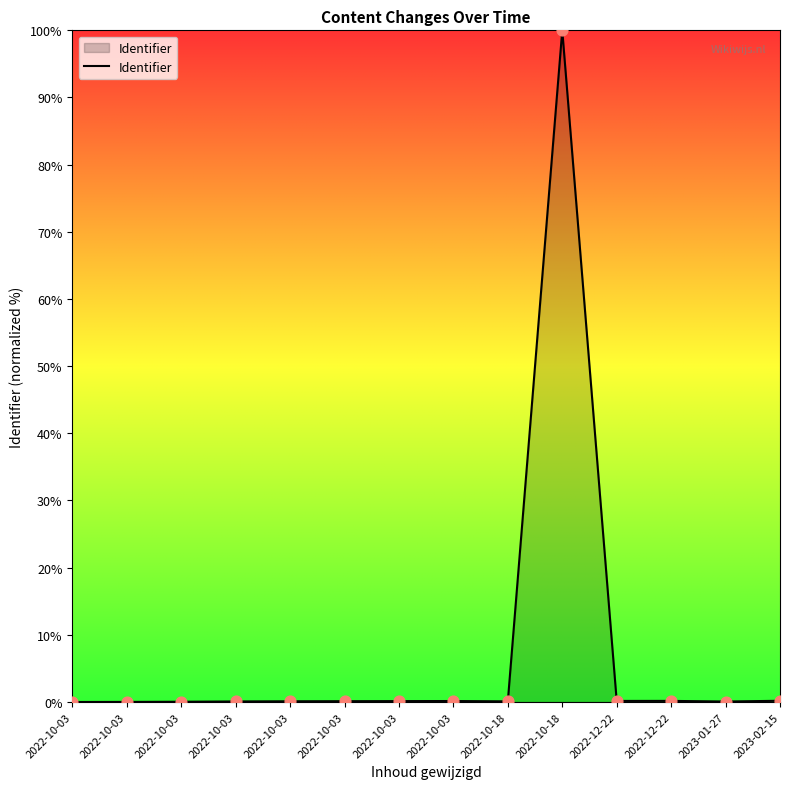

Between 2022-10-03 and 2022-12-22, which is larger?

2022-12-22